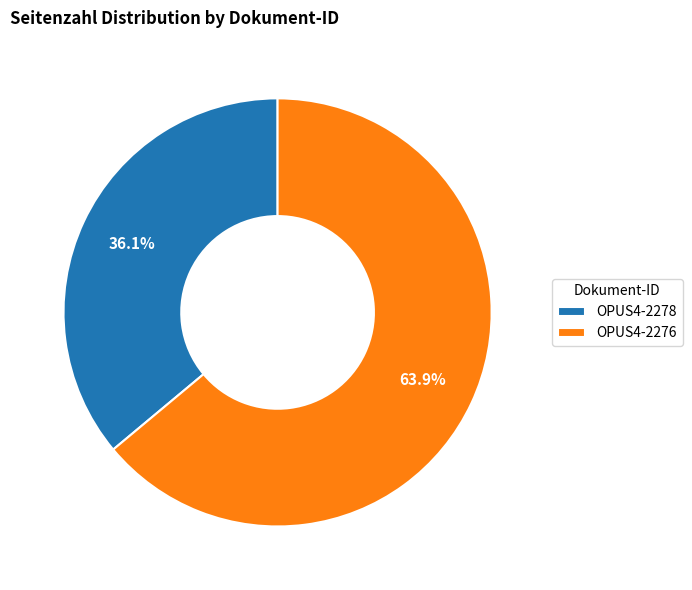

Does any single category account for the majority?

Yes